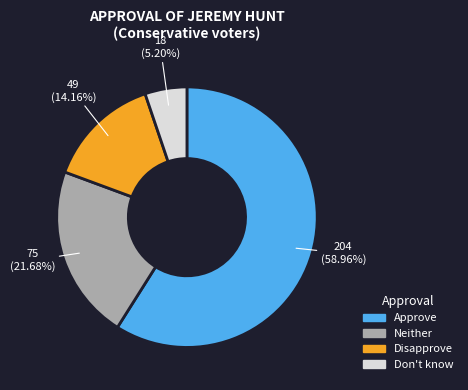

Is there a majority slice in this chart?

Yes